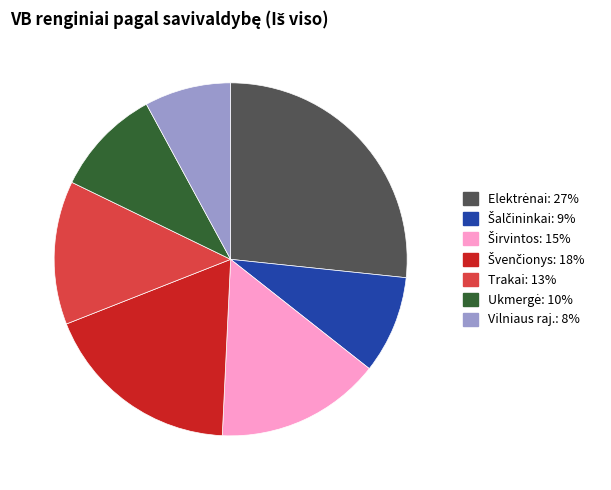

Count the number of slices in the pie.

7